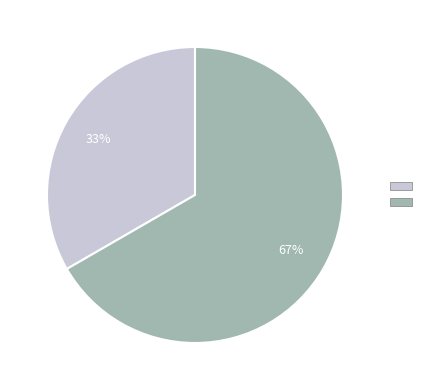

Does any single category account for the majority?

Yes